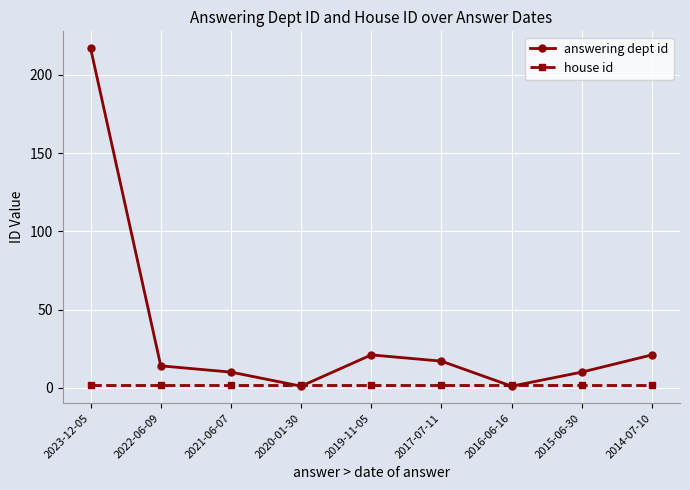

True or false: answering dept id has a value of 1 at 2016-06-16.

True